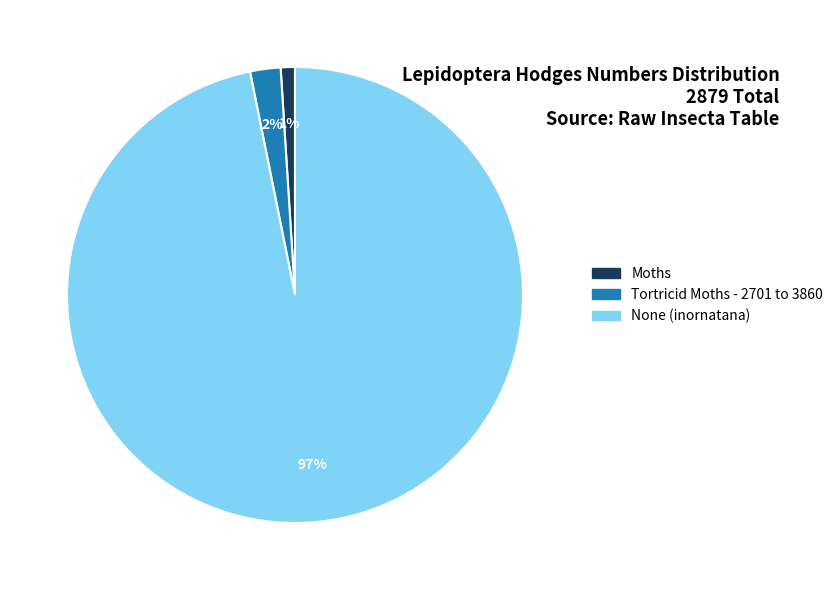

Between Tortricid Moths - 2701 to 3860 and None (inornatana), which is larger?

None (inornatana)